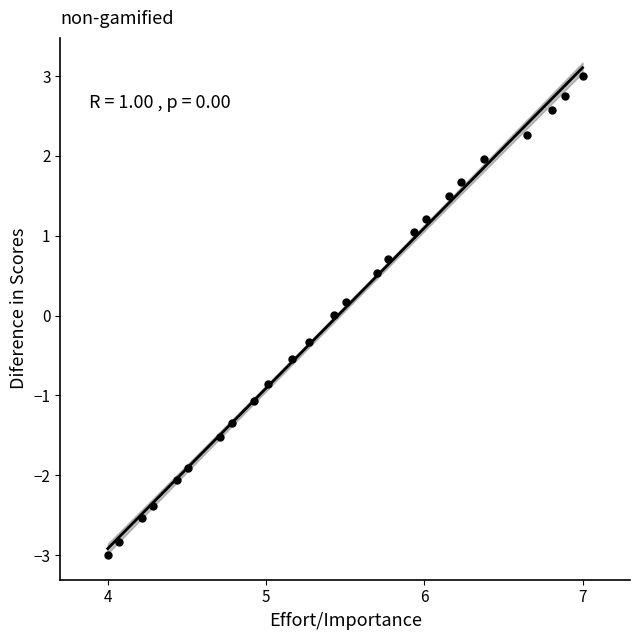

What is the range of Y values (max minus min)?

6.0